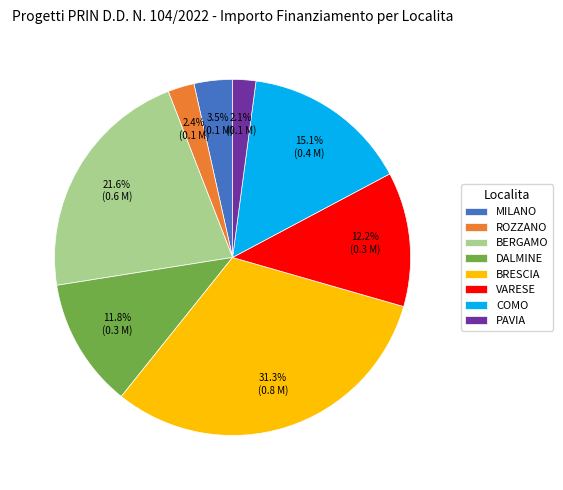

What is the largest slice in the pie chart?

BRESCIA